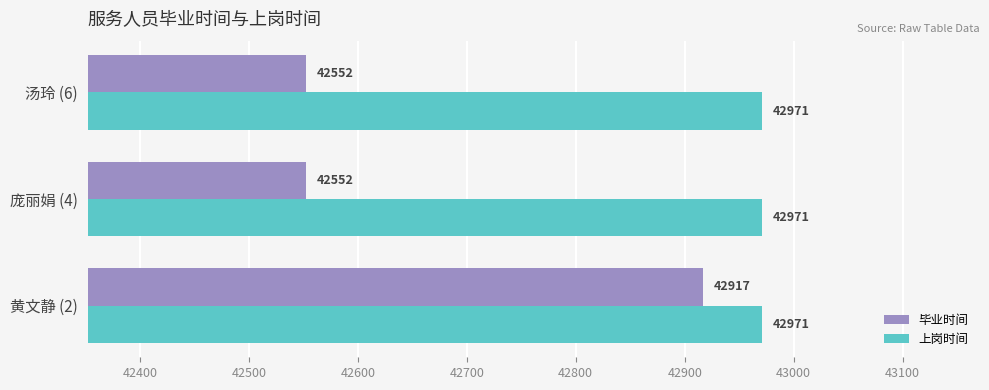

What value does the 上岗时间 series have at 庞丽娟 (4)?

42971